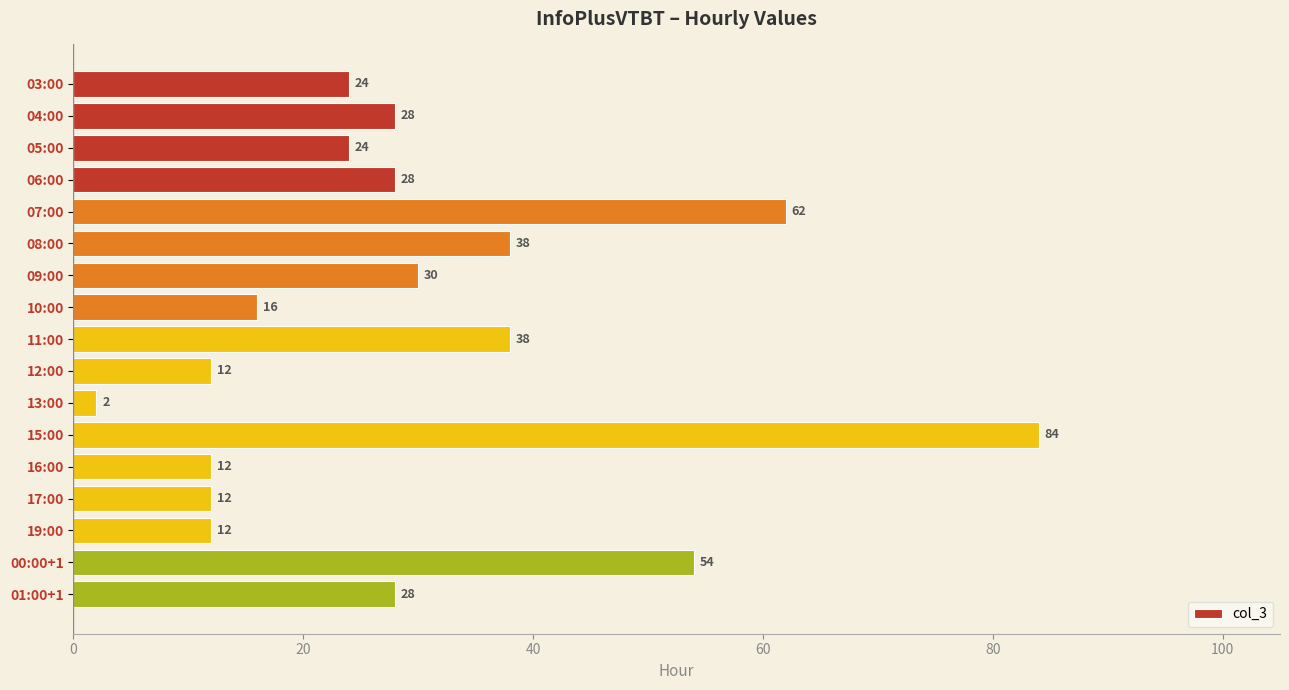

What is the difference between the second highest and minimum values?

60